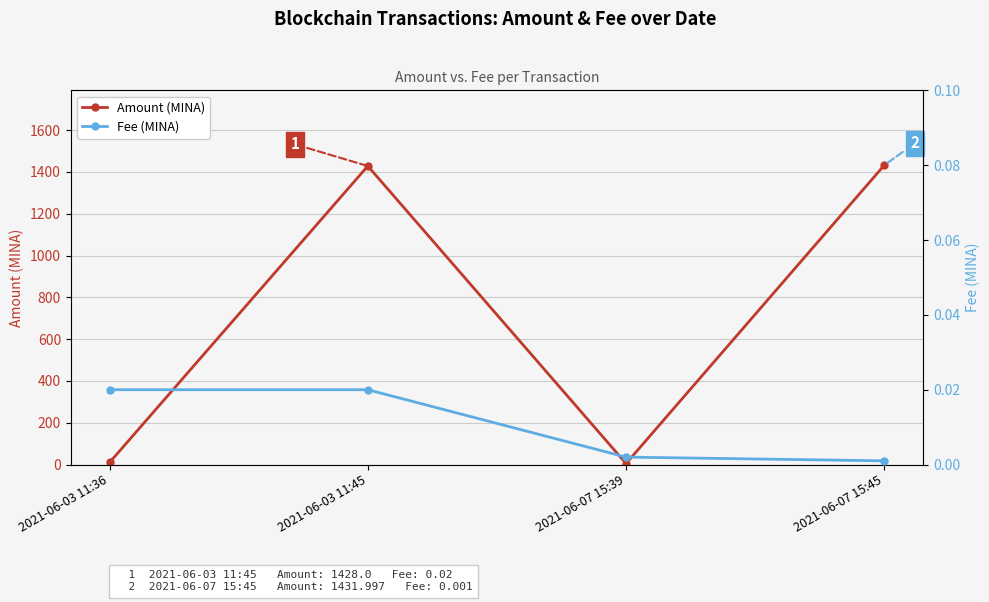

What is the approximate value of Amount (MINA) at 2021-06-03 11:45?

1428.0